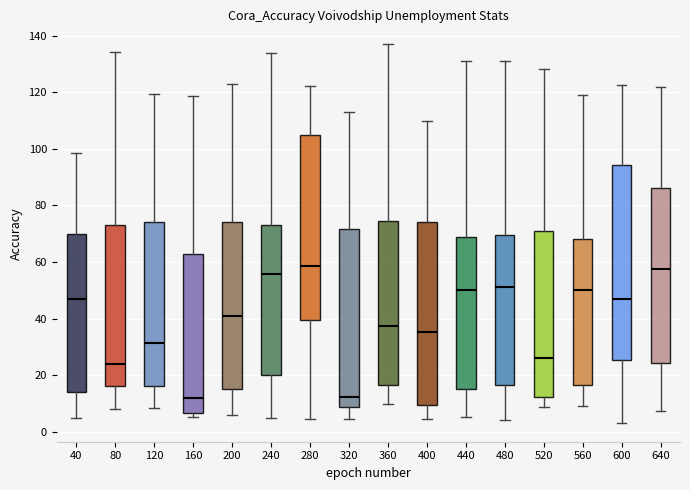

Reading left to right, transcribe this box plot: for each box, give where its median line is, the range the box spans, and where its two whiskers end, as read against the y-axis. The values are not printed on the chart, so give them approximately, as read against the axis.

40: median 46, box 14 to 70, whiskers 4 to 98
80: median 24, box 16 to 72, whiskers 8 to 134
120: median 32, box 16 to 74, whiskers 8 to 120
160: median 12, box 6 to 62, whiskers 6 (just below the box's lower edge) to 118
200: median 42, box 16 to 74, whiskers 6 to 122
240: median 56, box 20 to 74, whiskers 6 to 134
280: median 58, box 40 to 104, whiskers 4 to 122
320: median 12, box 8 to 72, whiskers 4 to 112
360: median 38, box 16 to 74, whiskers 10 to 136
400: median 36, box 10 to 74, whiskers 4 to 110
440: median 50, box 16 to 68, whiskers 6 to 132
480: median 52, box 16 to 70, whiskers 4 to 130
520: median 26, box 12 to 72, whiskers 8 to 128
560: median 50, box 16 to 68, whiskers 10 to 118
600: median 48, box 26 to 94, whiskers 4 to 122
640: median 58, box 24 to 86, whiskers 8 to 122